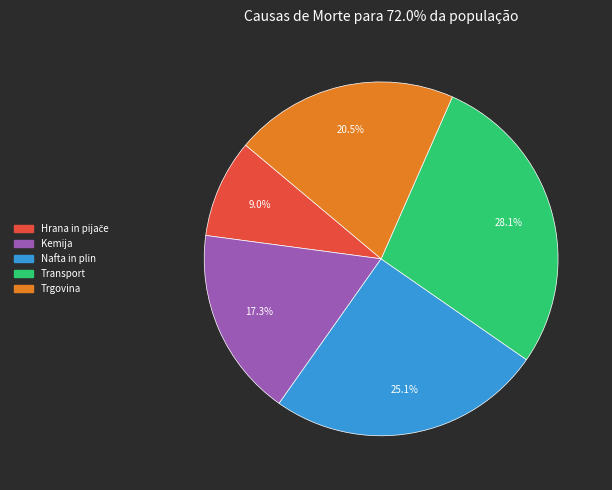

To the nearest percent, what portion does Nafta in plin represent?

25%